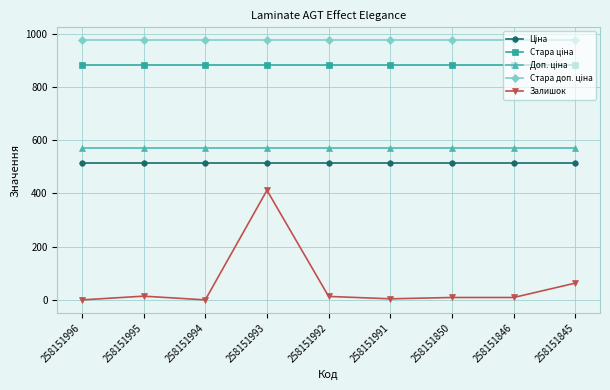

What is the value of the Залишок point at the 9th from the left?

63.0